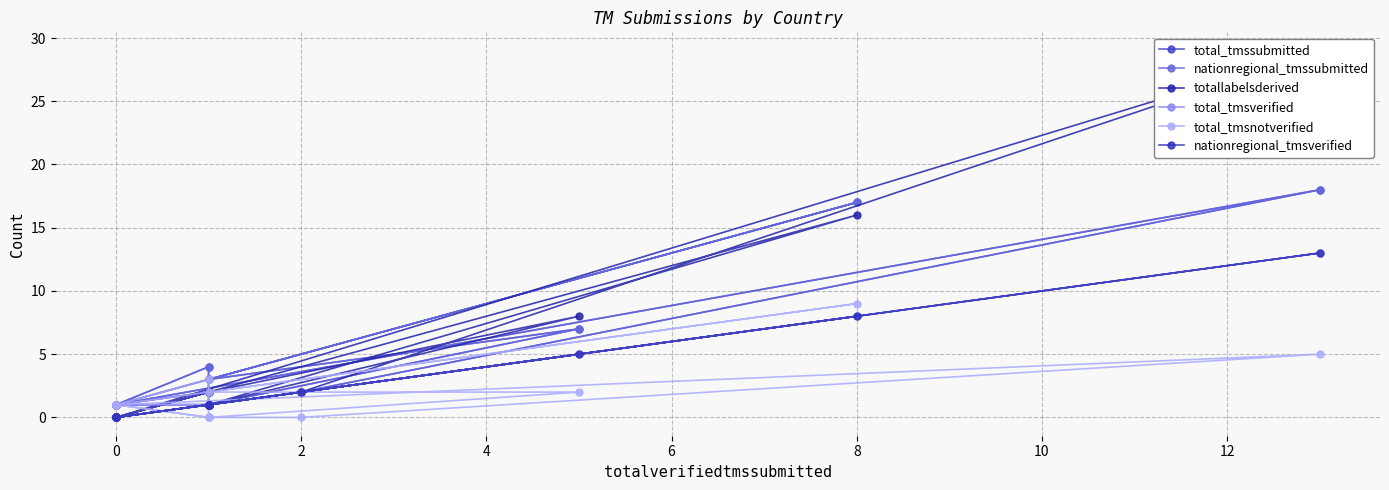

What is the difference between the maximum and second lowest values in the nationregional_tmsverified series?

13